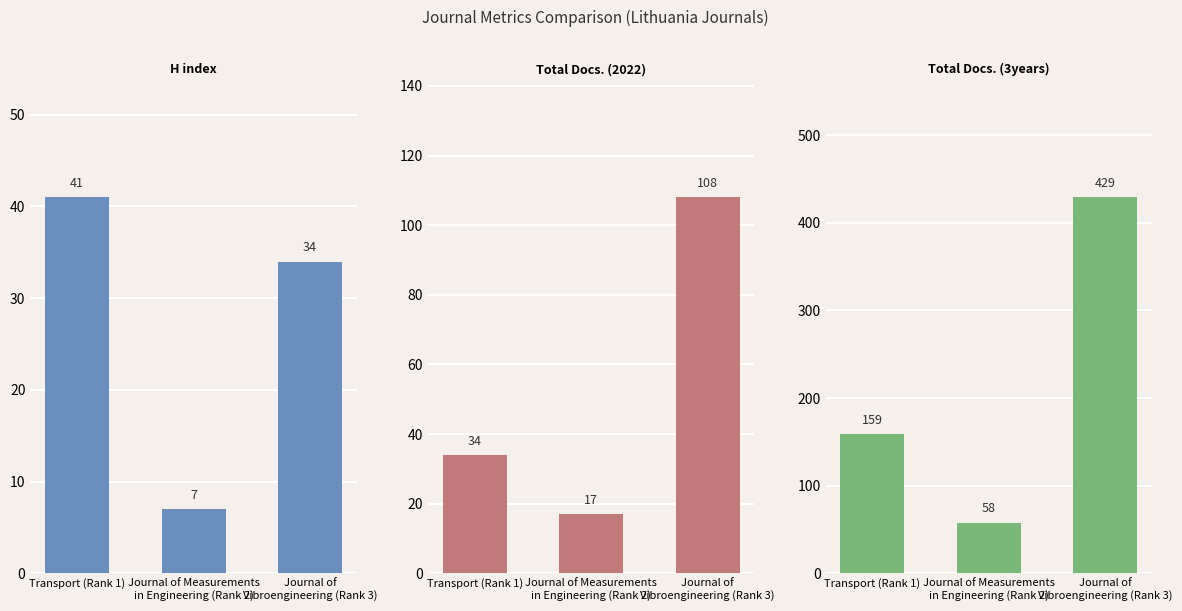

Is the value of Total Docs. (3years) at Journal of
Vibroengineering (Rank 3) greater than the value of H index at Transport (Rank 1)?

Yes